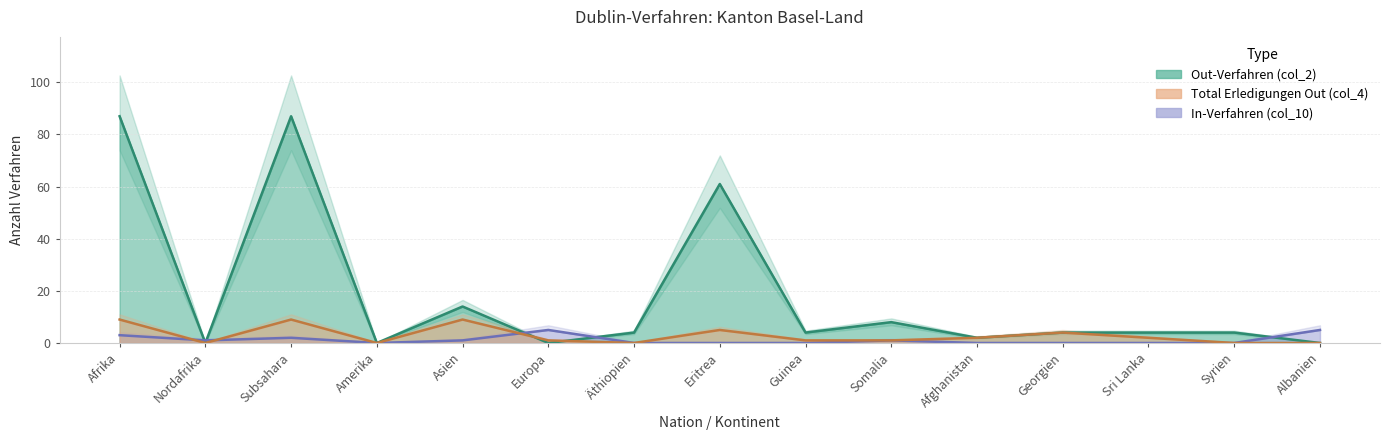

What is the sum of all In-Verfahren (col_10) values?

18